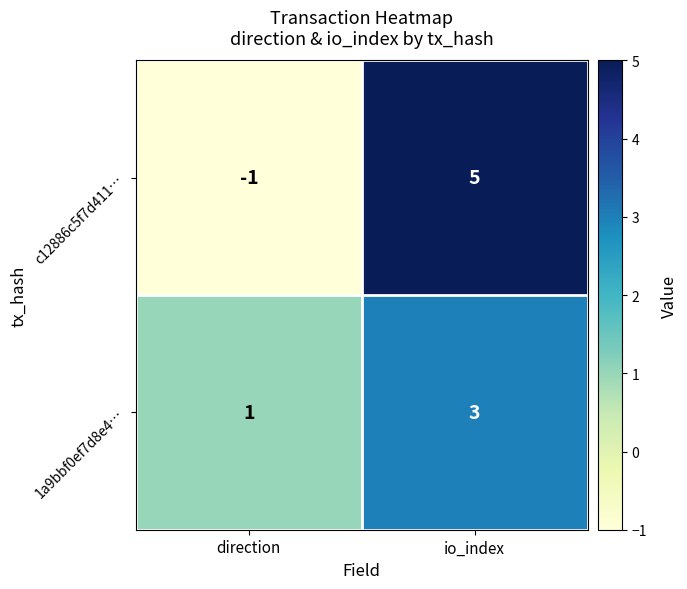

Reading left to right, what are all the values shown in this chart?

c12886c5f7d411…: -1	5
1a9bbf0ef7d8e4…: 1	3